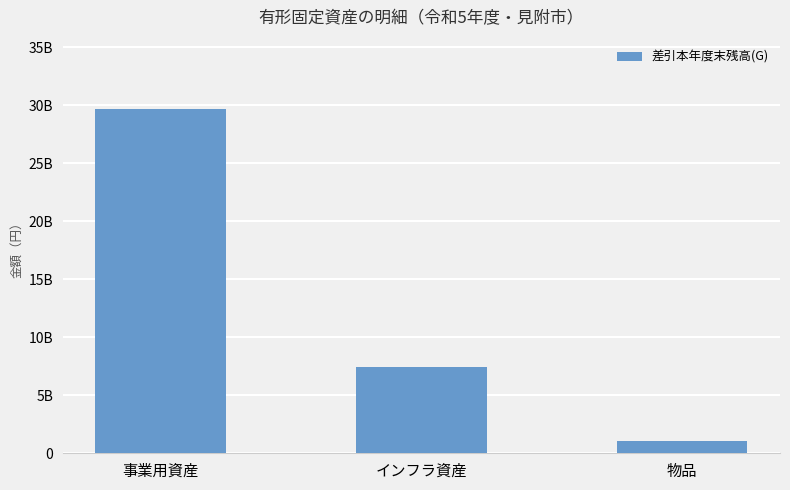

List the labels in order of value, largest first.

事業用資産, インフラ資産, 物品